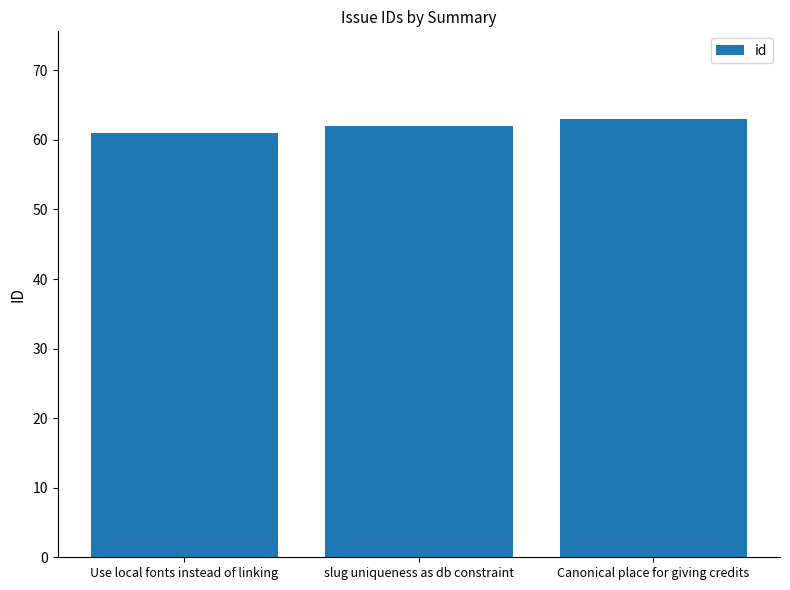

What is the ratio of the value at Use local fonts instead of linking to the value at slug uniqueness as db constraint?

1.0